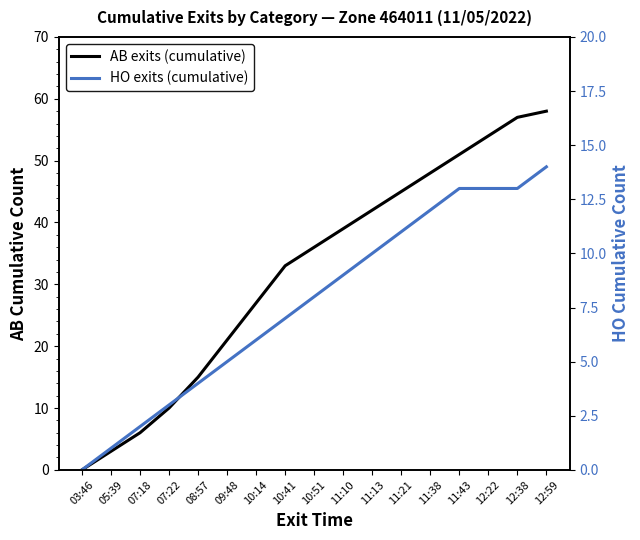

How many series are shown in this chart?

2